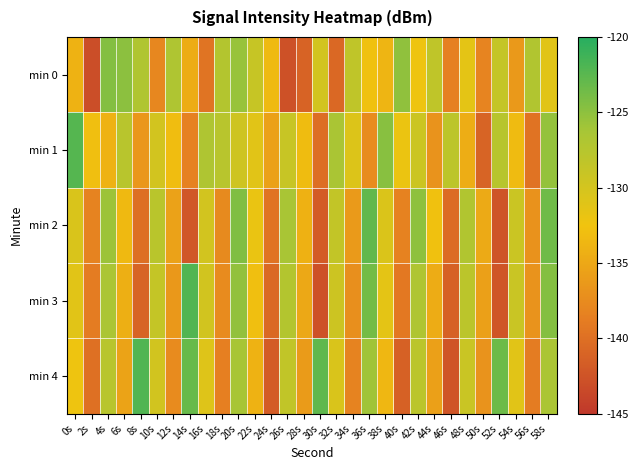

Reading left to right, extract all data points from this chart.

min 0: 0s=-134.0	2s=-143.0	4s=-124.5	6s=-124.9	8s=-127.0	10s=-137.9	12s=-126.9	14s=-134.6	16s=-139.5	18s=-127.2	20s=-125.5	22s=-128.8	24s=-133.3	26s=-142.7	28s=-141.1	30s=-129.9	32s=-140.7	34s=-128.2	36s=-132.8	38s=-133.8	40s=-125.1	42s=-132.3	44s=-128.2	46s=-138.5	48s=-131.5	50s=-138.2	52s=-128.8	54s=-136.3	56s=-127.1	58s=-131.2
min 1: 0s=-122.3	2s=-133.0	4s=-134.1	6s=-127.6	8s=-136.5	10s=-129.9	12s=-133.1	14s=-138.4	16s=-126.8	18s=-127.6	20s=-129.5	22s=-131.2	24s=-135.6	26s=-128.9	28s=-133.1	30s=-140.2	32s=-126.5	34s=-130.8	36s=-137.4	38s=-124.7	40s=-132.1	42s=-129.3	44s=-136.8	46s=-128.1	48s=-134.5	50s=-141.0	52s=-127.6	54s=-133.2	56s=-139.7	58s=-125.3
min 2: 0s=-130.5	2s=-138.2	4s=-125.7	6s=-133.4	8s=-140.1	10s=-127.8	12s=-135.5	14s=-142.2	16s=-129.9	18s=-137.6	20s=-124.3	22s=-132.0	24s=-139.7	26s=-126.4	28s=-134.1	30s=-141.8	32s=-128.5	34s=-136.2	36s=-122.9	38s=-130.6	40s=-138.3	42s=-125.0	44s=-132.7	46s=-140.4	48s=-127.1	50s=-134.8	52s=-142.5	54s=-129.2	56s=-136.9	58s=-123.6
min 3: 0s=-131.2	2s=-138.9	4s=-126.6	6s=-134.3	8s=-141.0	10s=-128.7	12s=-136.4	14s=-122.1	16s=-129.8	18s=-137.5	20s=-125.2	22s=-132.9	24s=-140.6	26s=-127.3	28s=-135.0	30s=-142.7	32s=-129.4	34s=-137.1	36s=-123.8	38s=-131.5	40s=-139.2	42s=-126.9	44s=-134.6	46s=-141.3	48s=-128.0	50s=-135.7	52s=-142.4	54s=-129.1	56s=-136.8	58s=-124.5
min 4: 0s=-132.3	2s=-140.0	4s=-127.7	6s=-135.4	8s=-122.1	10s=-129.8	12s=-137.5	14s=-123.2	16s=-130.9	18s=-138.6	20s=-126.3	22s=-134.0	24s=-141.7	26s=-128.4	28s=-136.1	30s=-122.8	32s=-130.5	34s=-138.2	36s=-125.9	38s=-133.6	40s=-141.3	42s=-128.0	44s=-135.7	46s=-142.4	48s=-129.1	50s=-136.8	52s=-123.5	54s=-131.2	56s=-138.9	58s=-126.6